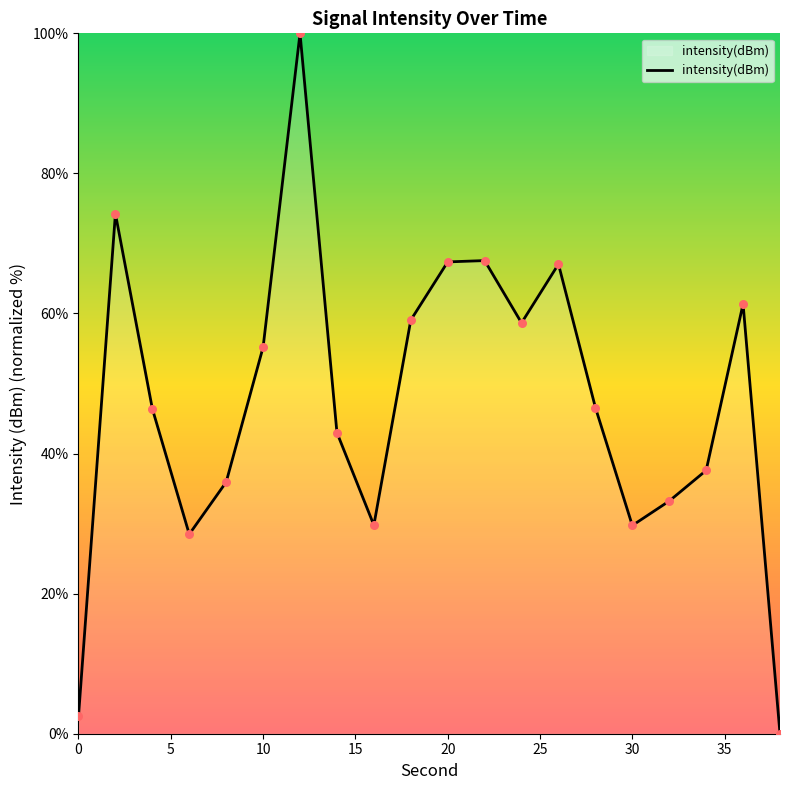

What is the maximum value shown in the chart?

100.0